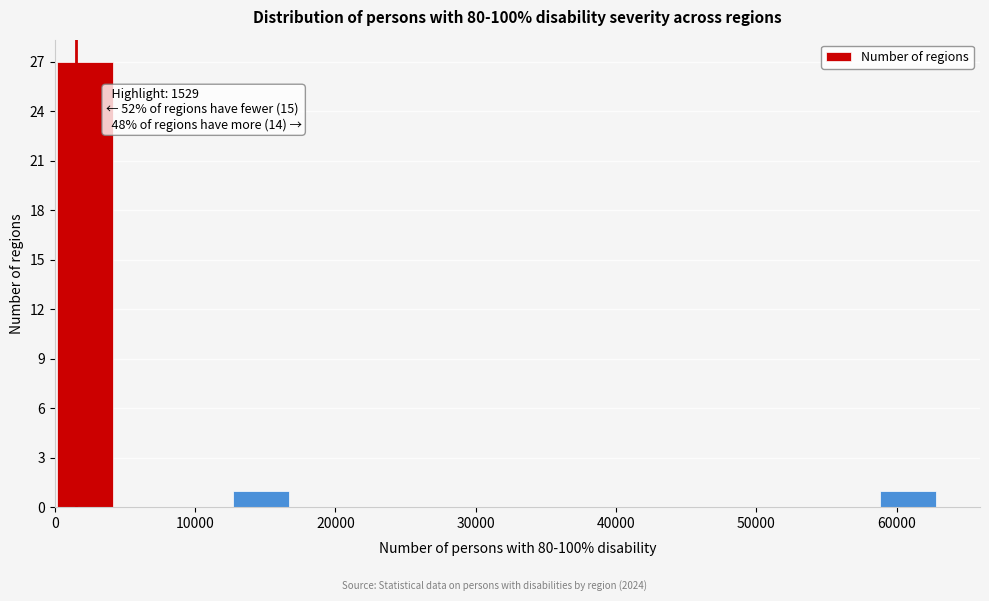

Which range on the x-axis has the tallest bar?

0 to 4000